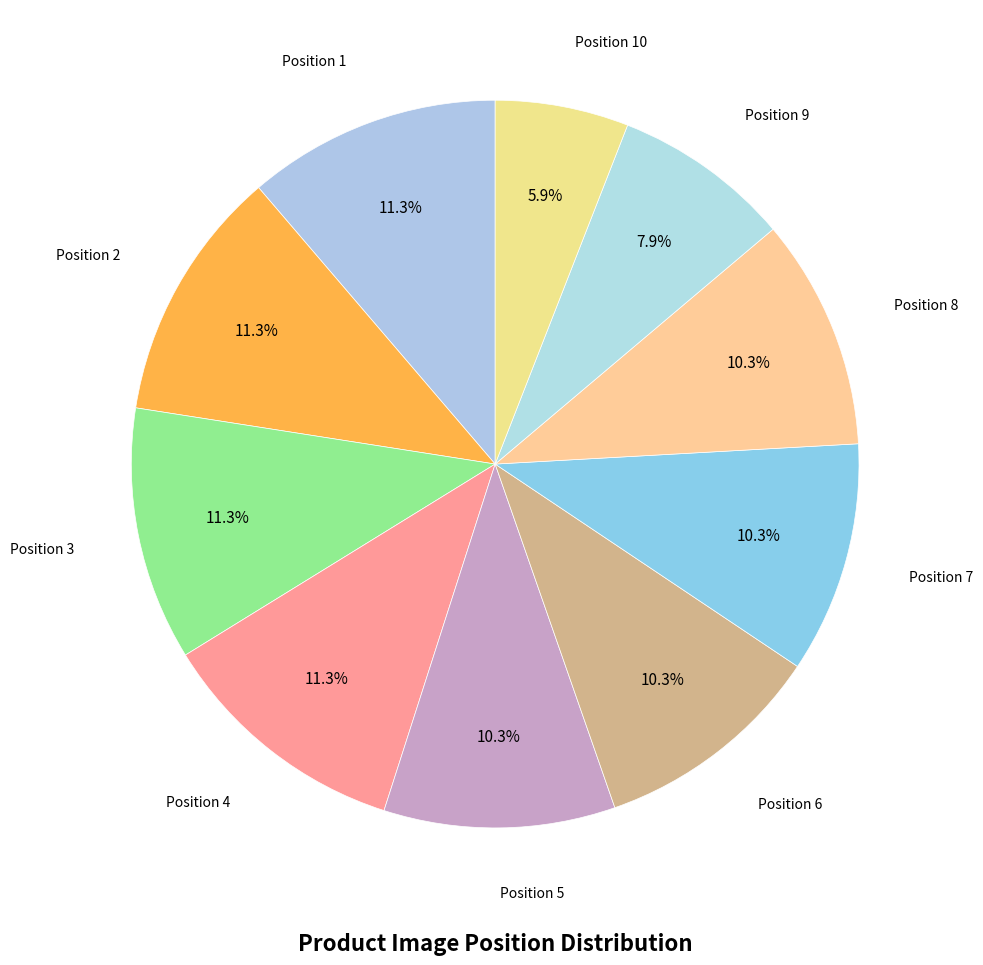

What percentage is NOT represented by Position 3?

88.7%